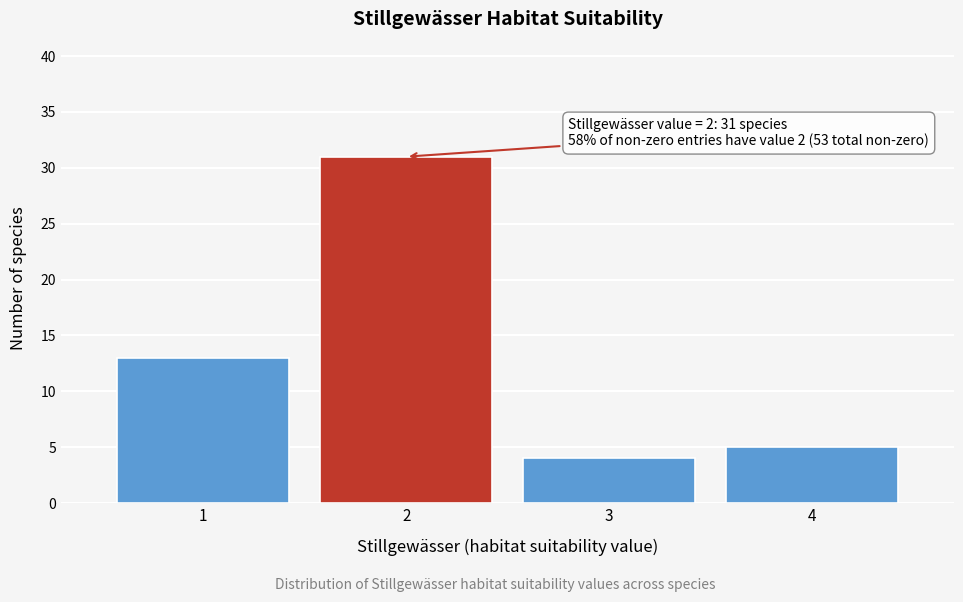

Reading left to right, list all the values displayed in this chart.

13	31	4	5